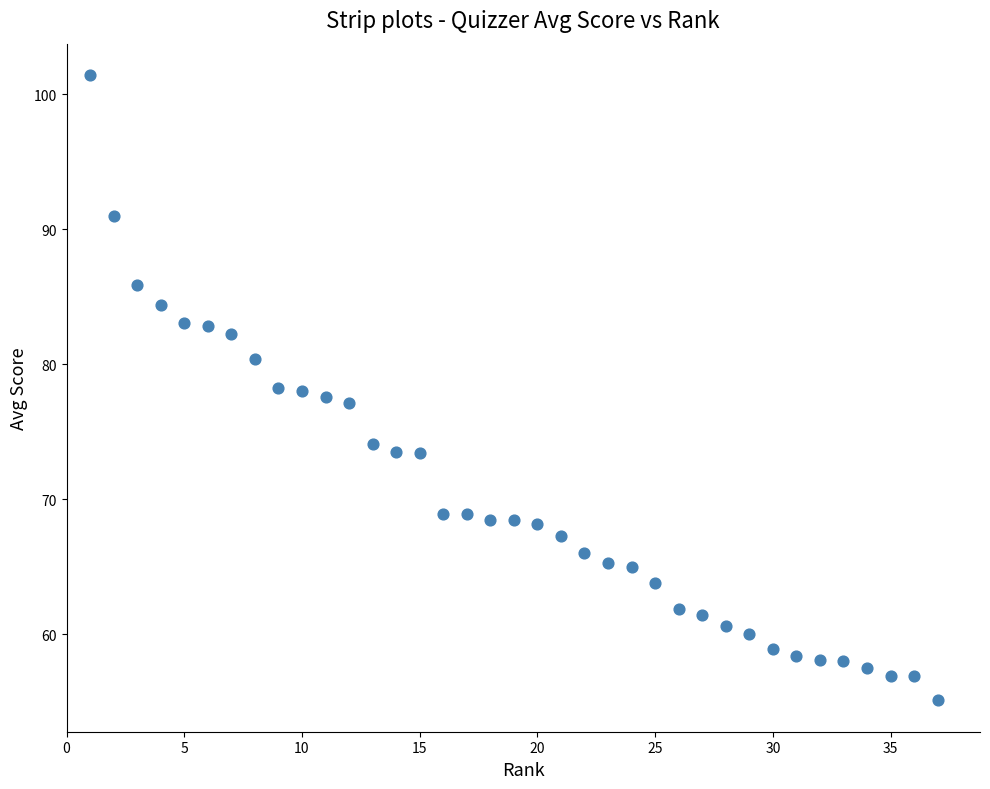

How many points are shown in the scatter plot?

37